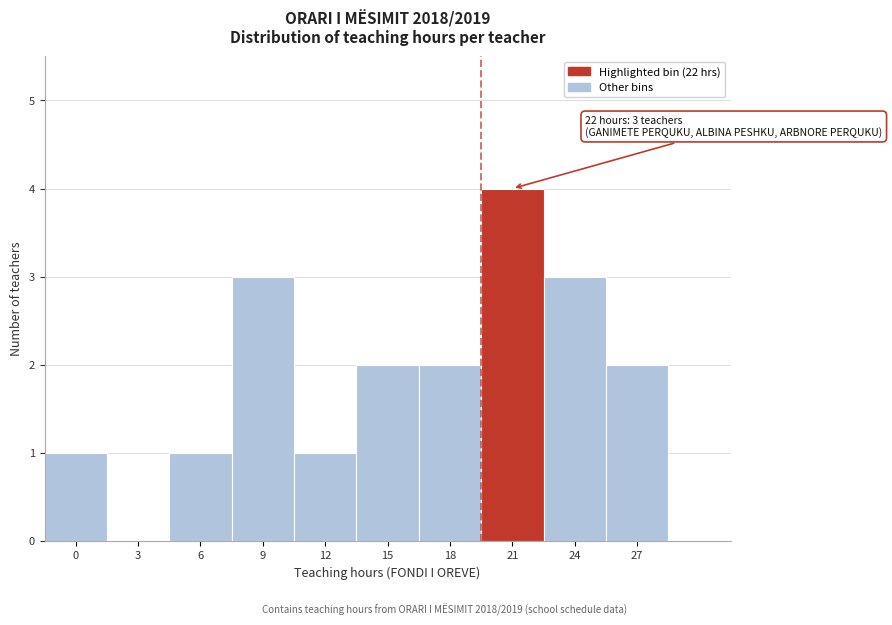

Reading left to right, extract all data points from this chart.

0=1	3=0	6=1	9=3	12=1	15=2	18=2	21=4	24=3	27=2